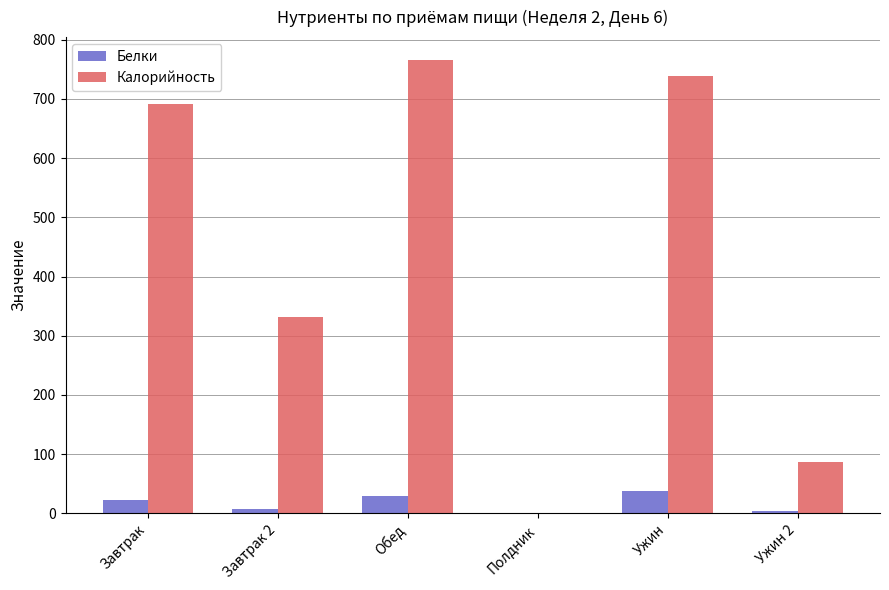

What is the highest value of the Белки series?

37.6